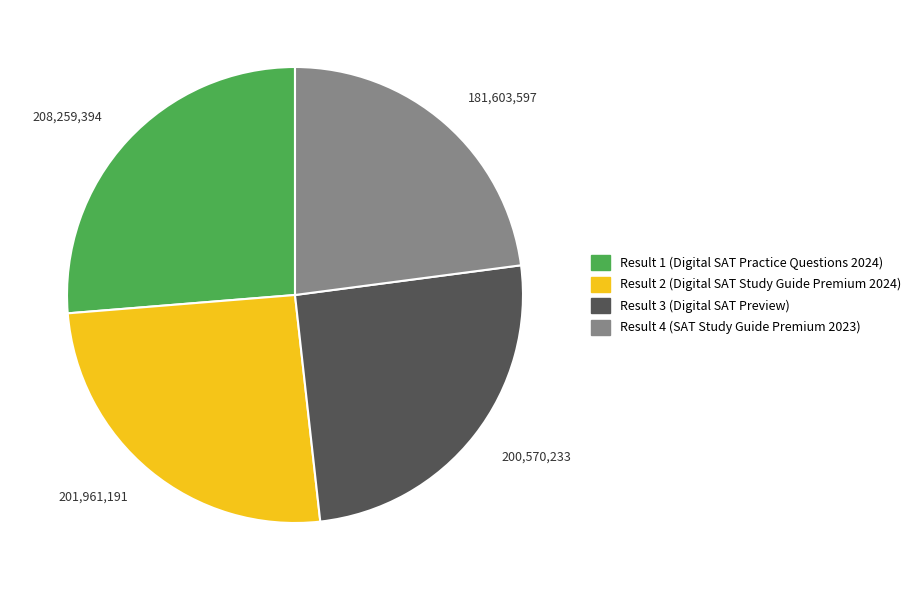

What is the ratio of the value at Result 1 (Digital SAT Practice Questions 2024) to the value at Result 4 (SAT Study Guide Premium 2023)?

1.1